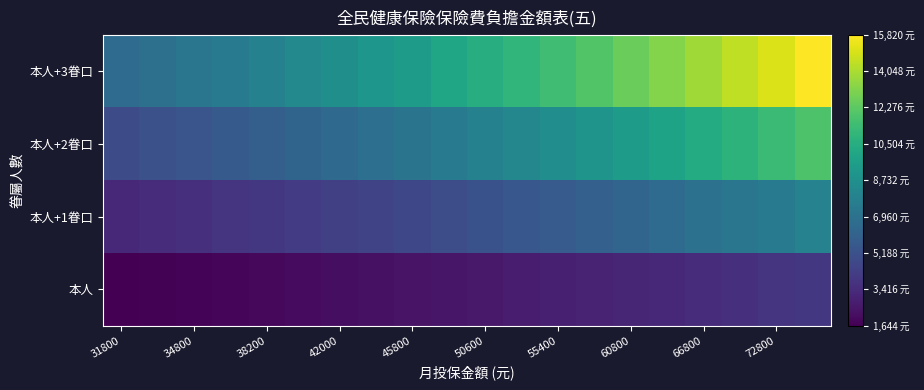

List the series in order of their overall mean, lowest first.

本人, 本人+1眷口, 本人+2眷口, 本人+3眷口